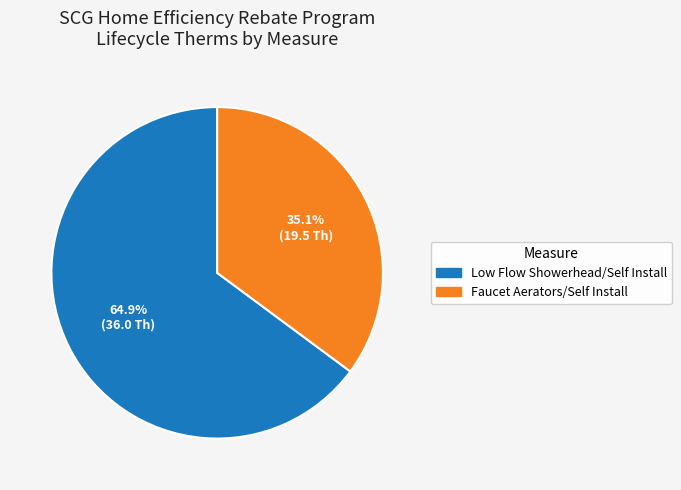

To the nearest percent, what portion does Low Flow Showerhead/Self Install represent?

65%